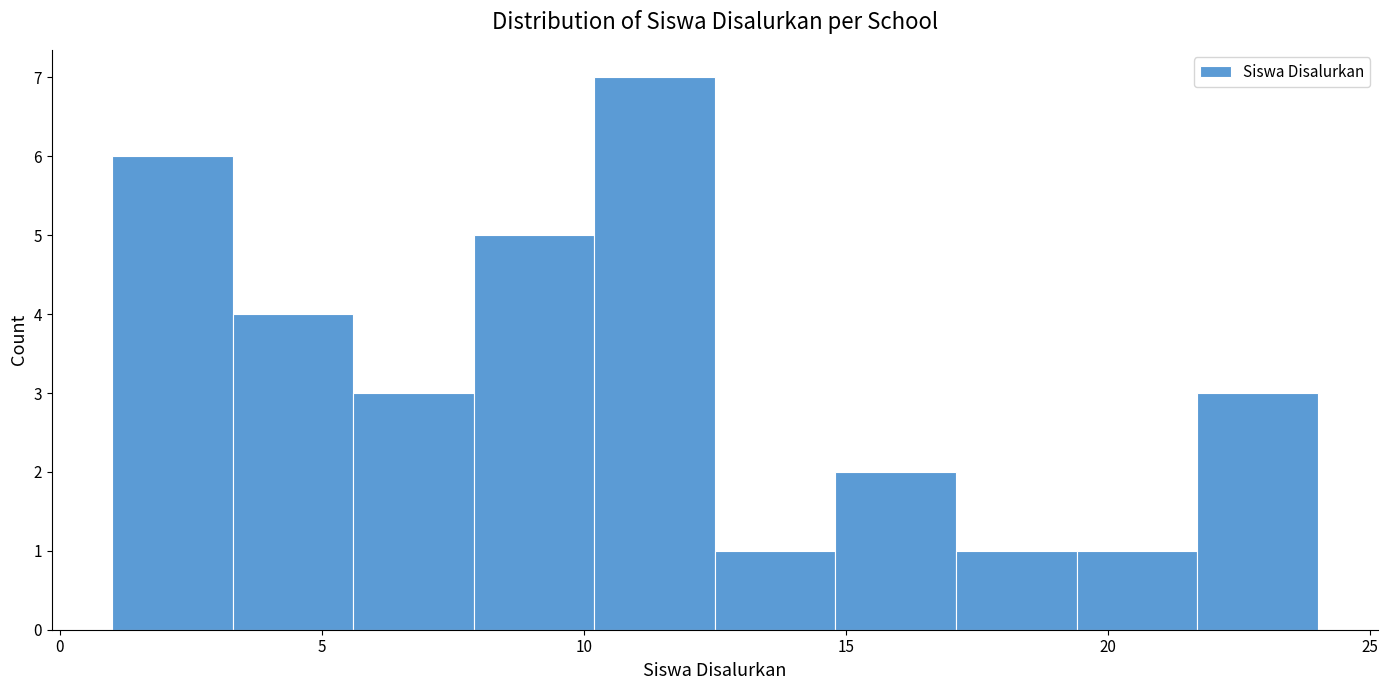

Reading left to right, list every bar in this chart as the range it spans on the x-axis followed by its height. Neither the bar edges nor the heights are printed on the chart, so give them approximately, as read against the axes.

1.0 to 3.3: 6
3.3 to 5.6: 4
5.6 to 7.9: 3
7.9 to 10.2: 5
10.2 to 12.5: 7
12.5 to 14.8: 1
14.8 to 17.1: 2
17.1 to 19.4: 1
19.4 to 21.7: 1
21.7 to 24.0: 3